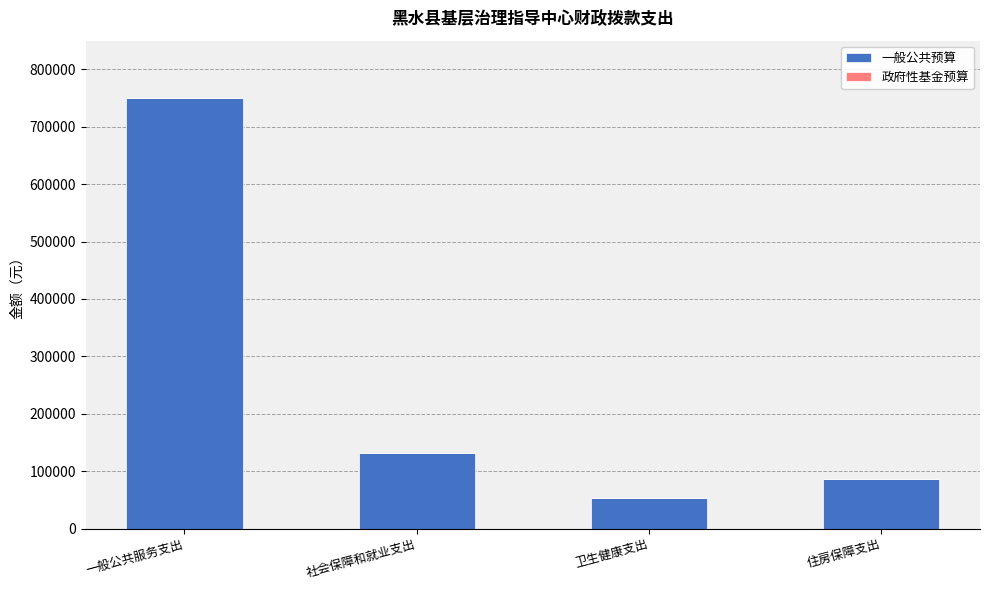

What is the sum of all values?

1020731.6